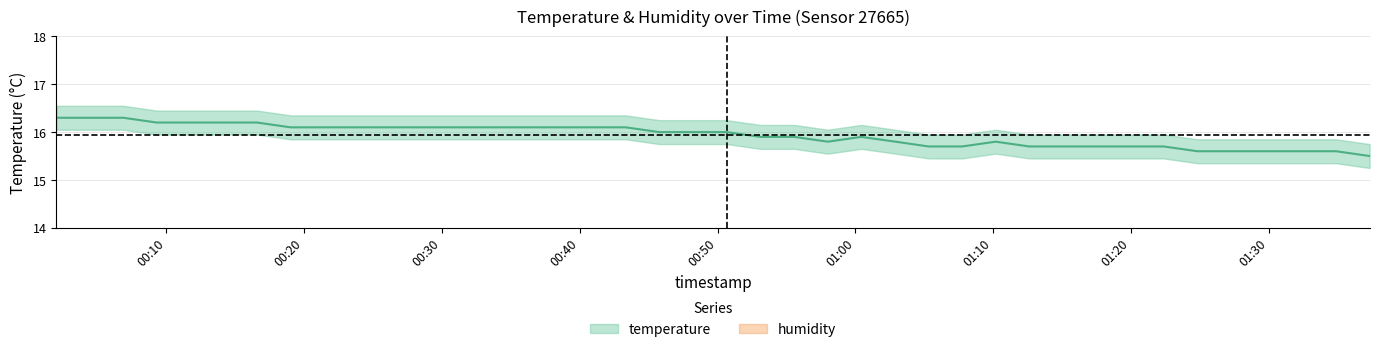

The chart shows a value of 24.2 at 2023-07-30T00:53:07. True or false?

False